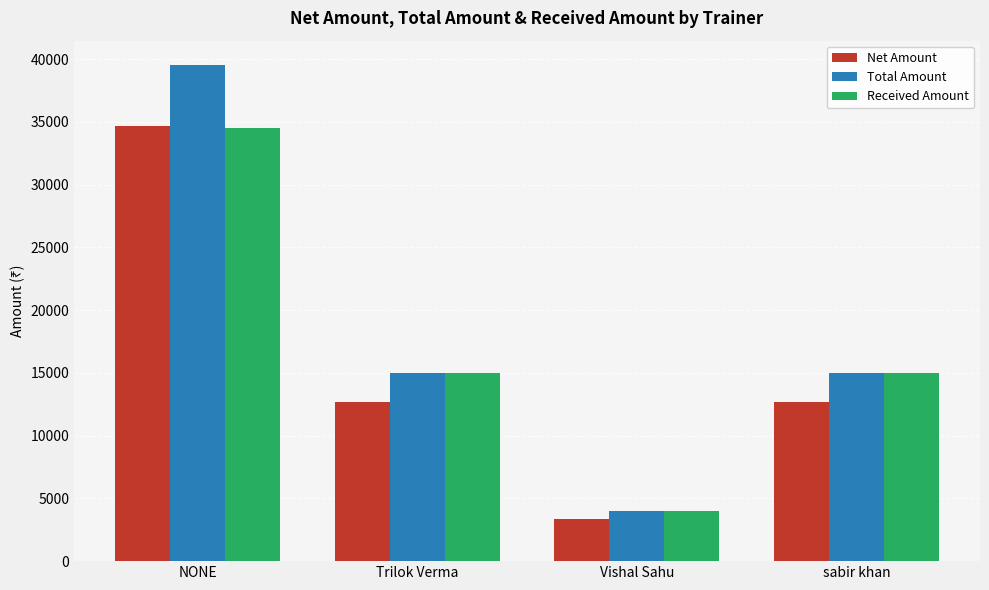

What is the total value across all series at NONE?

108694.9